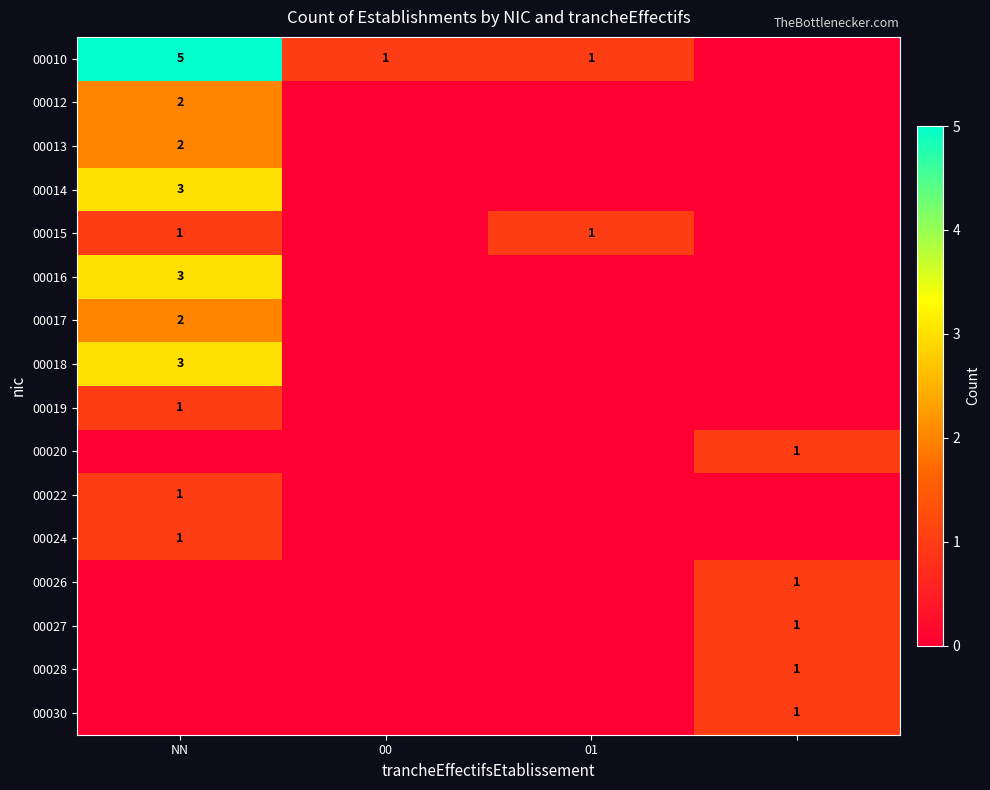

True or false: 00015 has a value of 1 at NN.

True